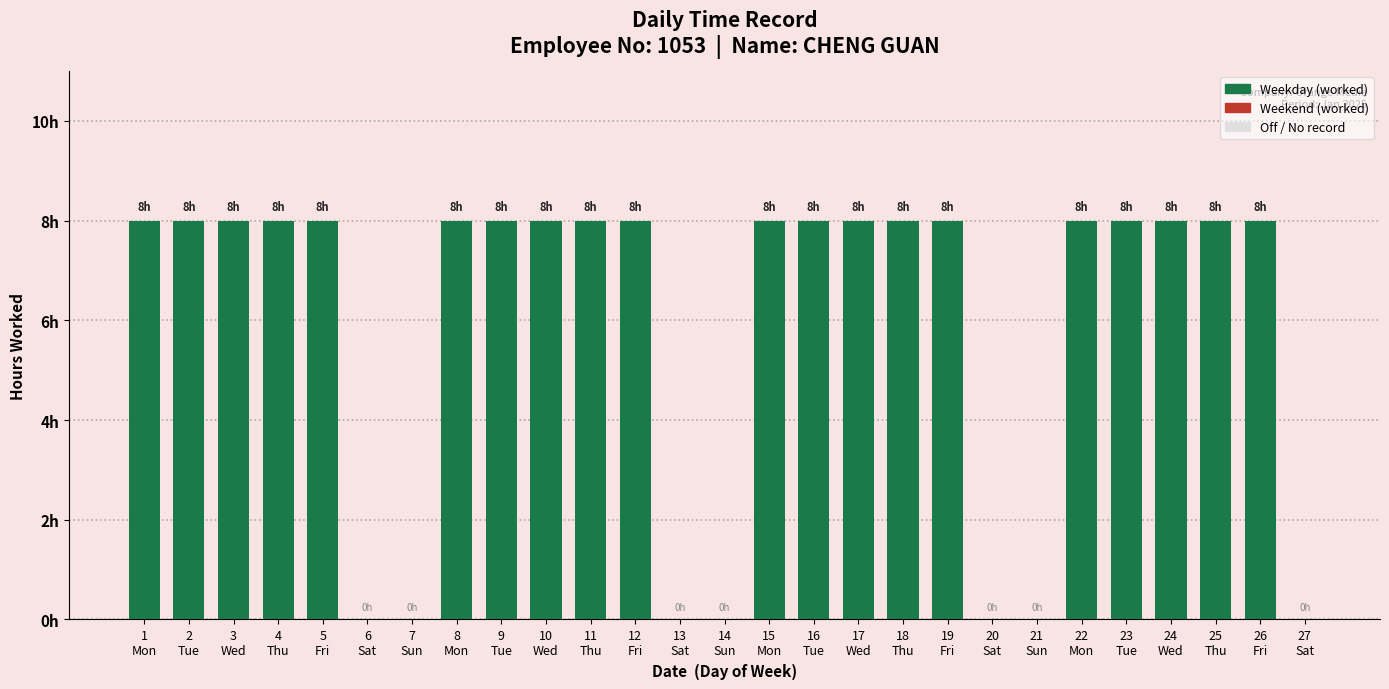

Are the bars horizontal?

No